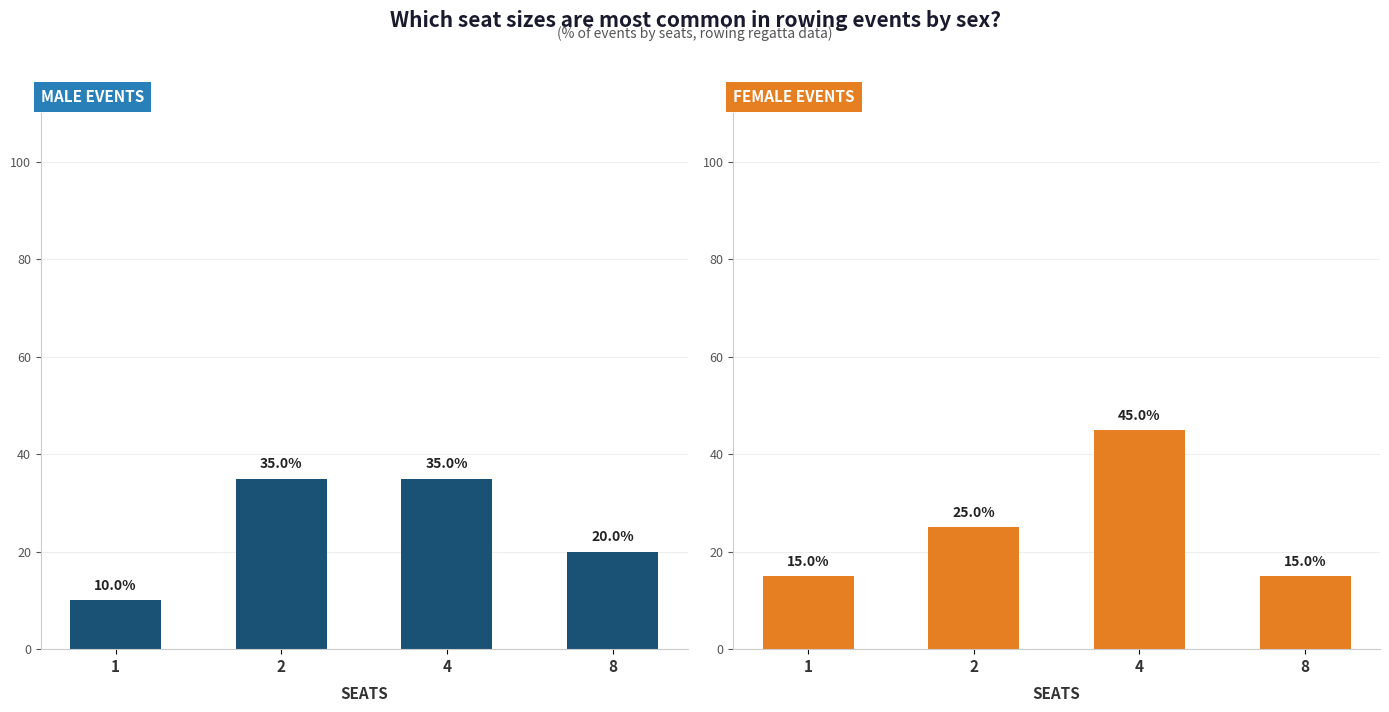

Is it true that Male (M) equals 20 at 8?

True